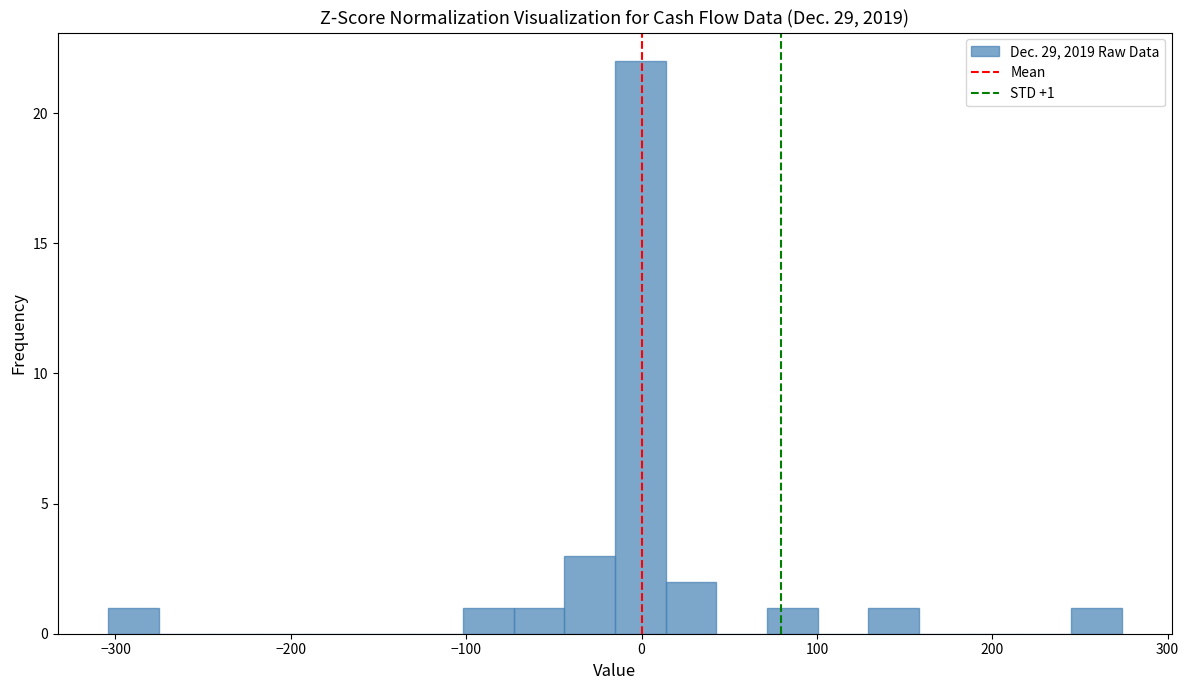

Around what value on the x-axis is the tallest bar? Give the approximate position of its centre, as read against the axis.

0